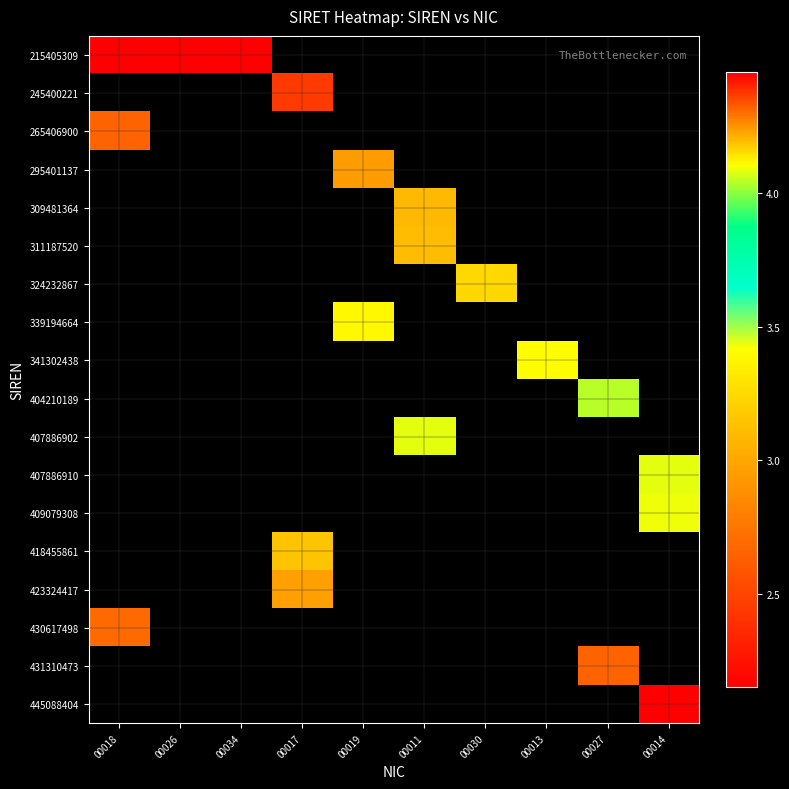

What is the maximum value shown in the chart?

44508840400014.0